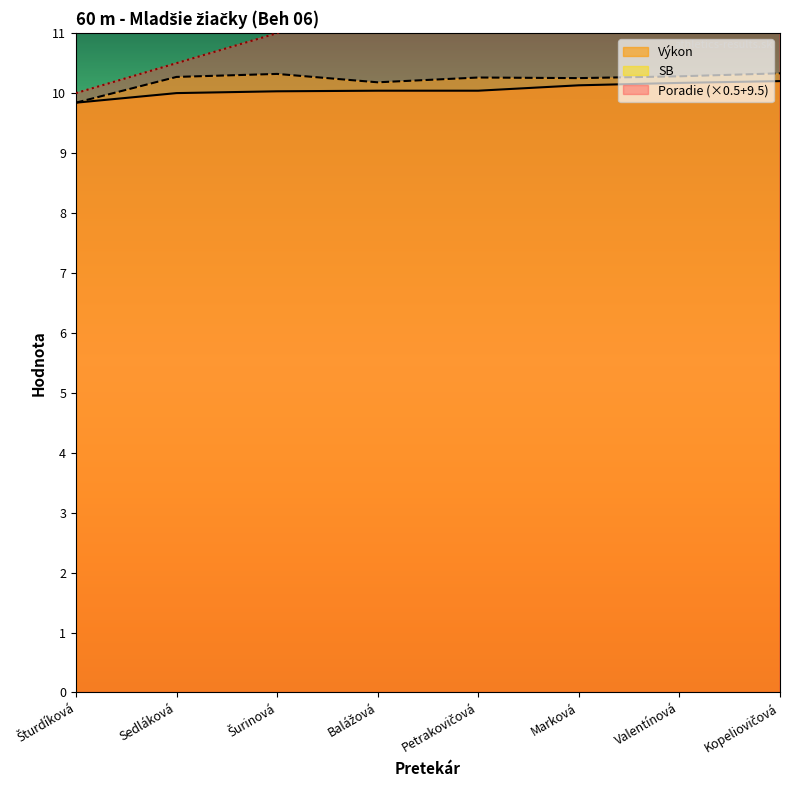

How many interior local peaks does the SB series have?

2